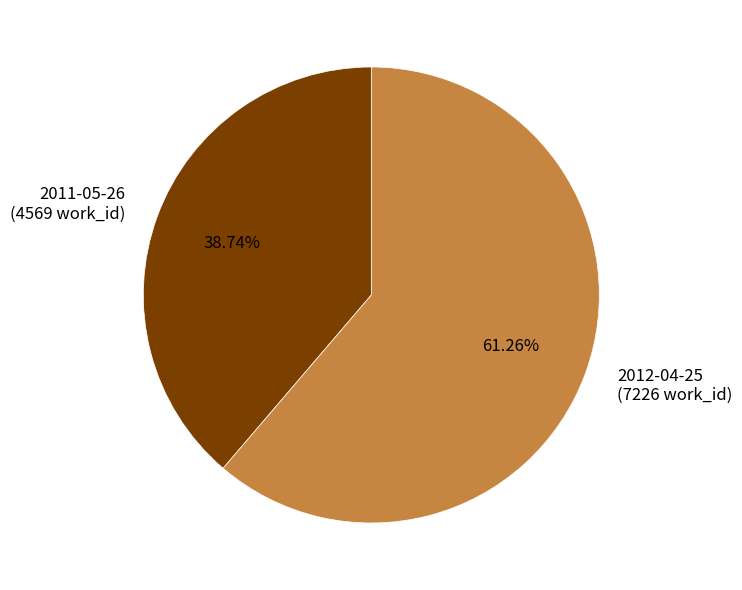

Combined, what portion of the pie is 2011-05-26 and 2012-04-25?

100.0%